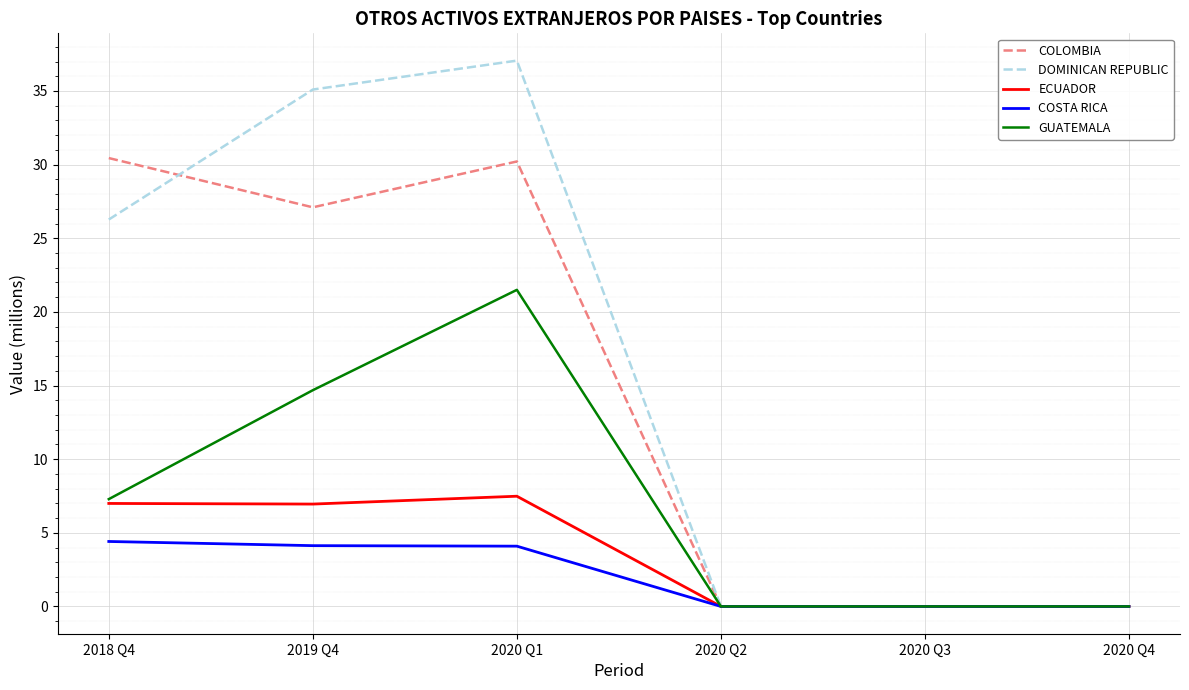

What is the greatest value displayed?

37.1